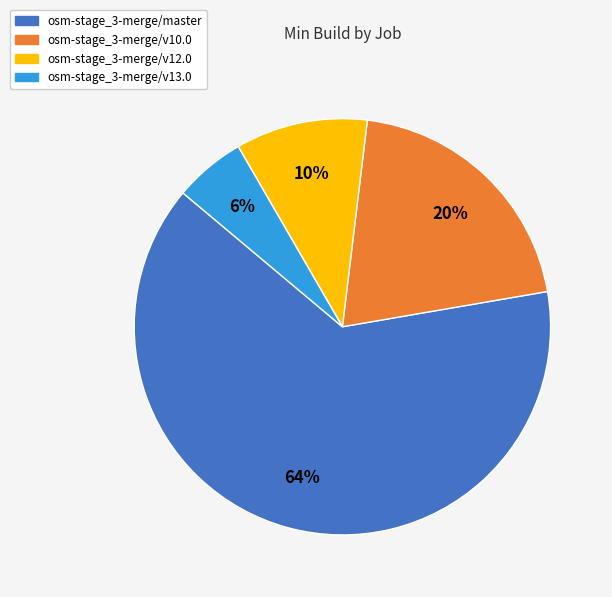

What is the largest slice in the pie chart?

osm-stage_3-merge/master